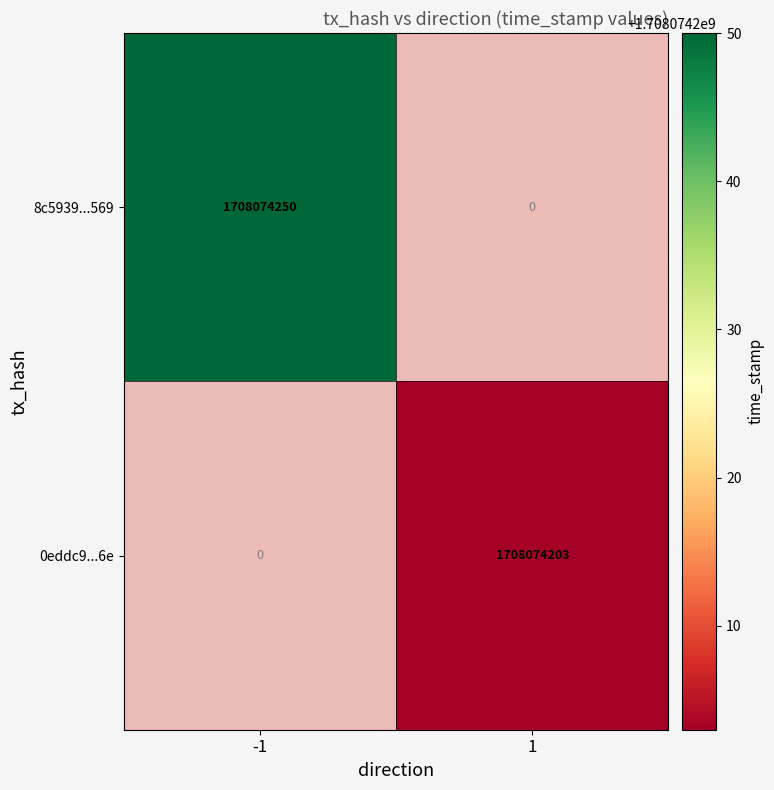

What is the difference between the highest and lowest values at direction_-1?

1708074250